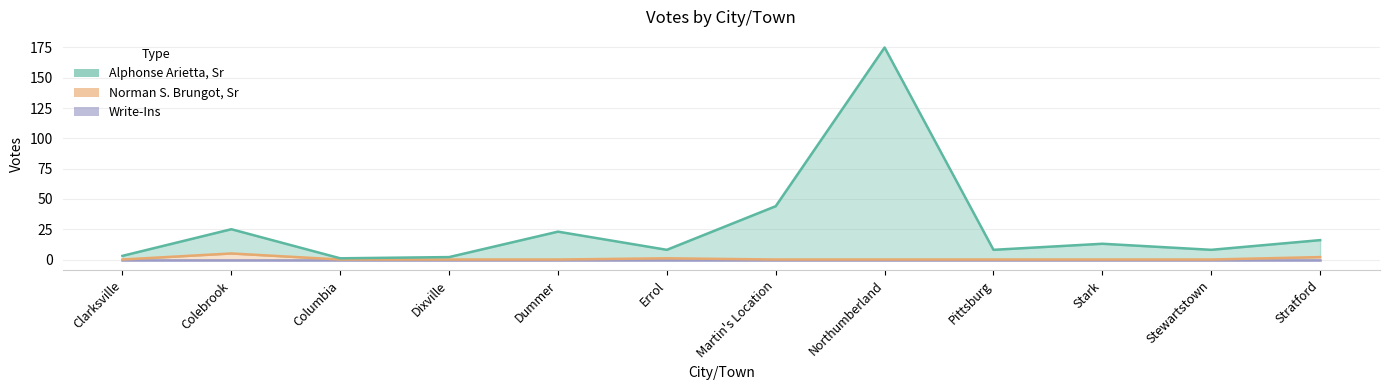

How many interior local peaks does the Alphonse Arietta, Sr series have?

4